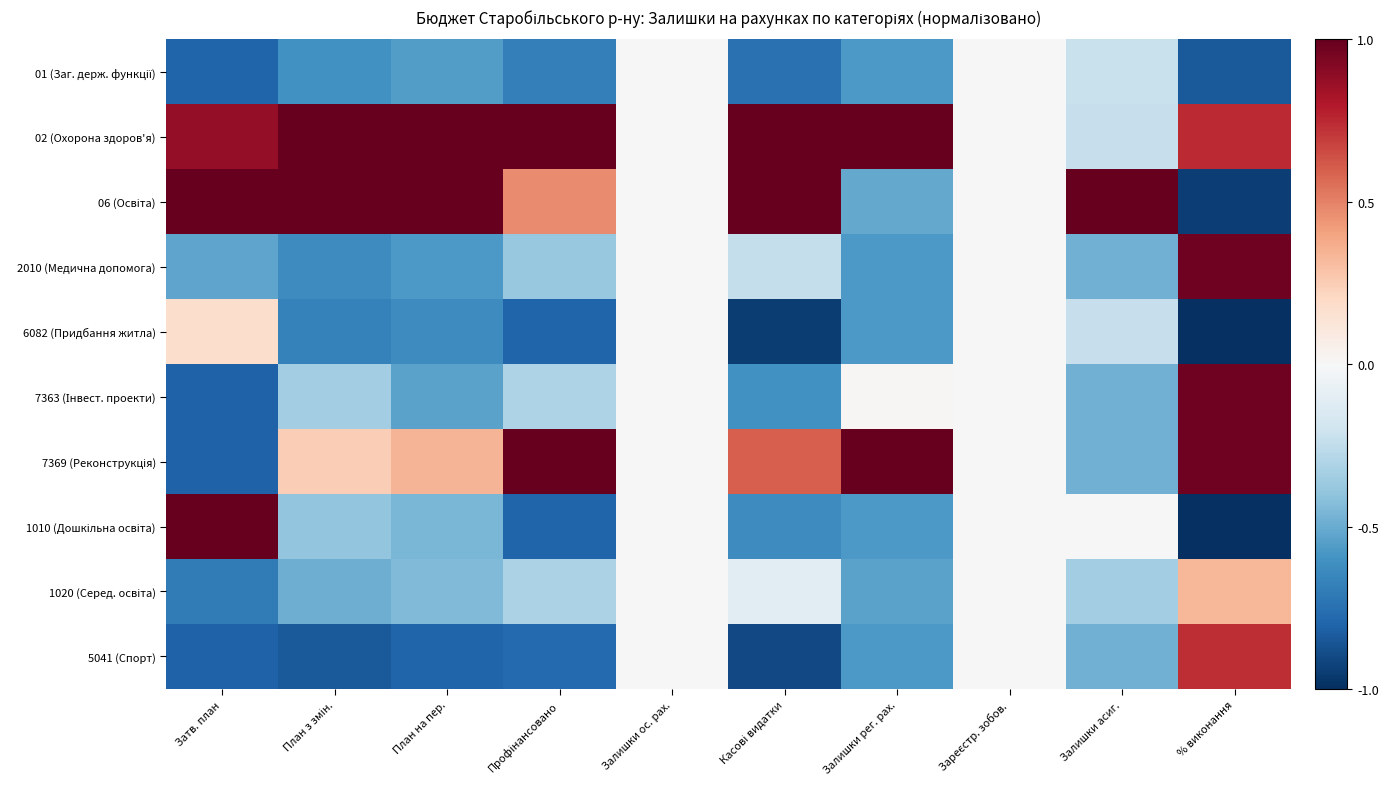

What is the minimum value shown in the chart?

-1.0